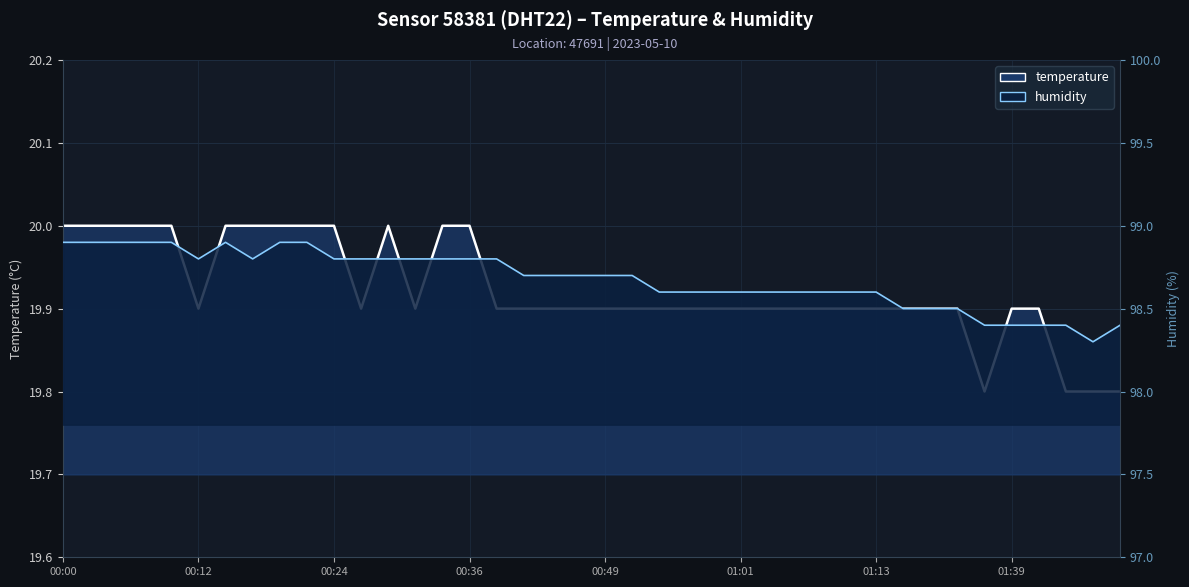

How many distinct data groups are displayed?

2